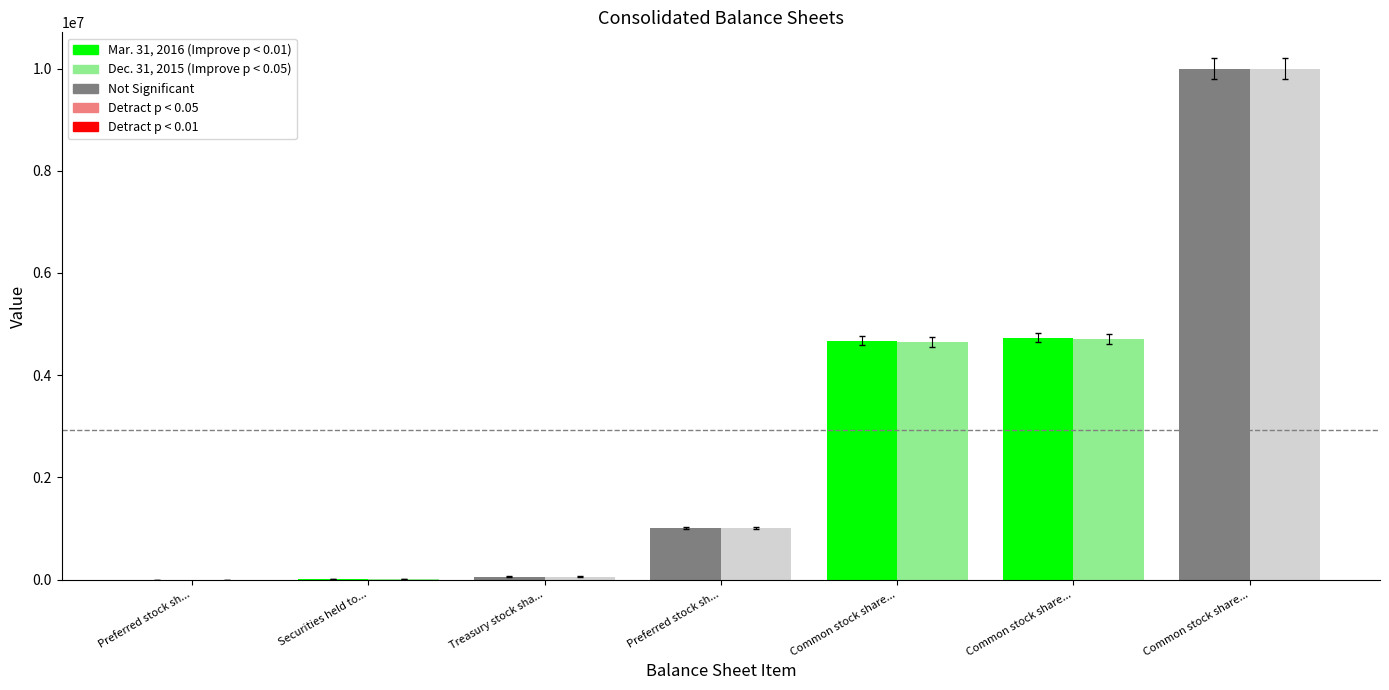

What is the label of the 2nd bar from the right?

Common stock share...